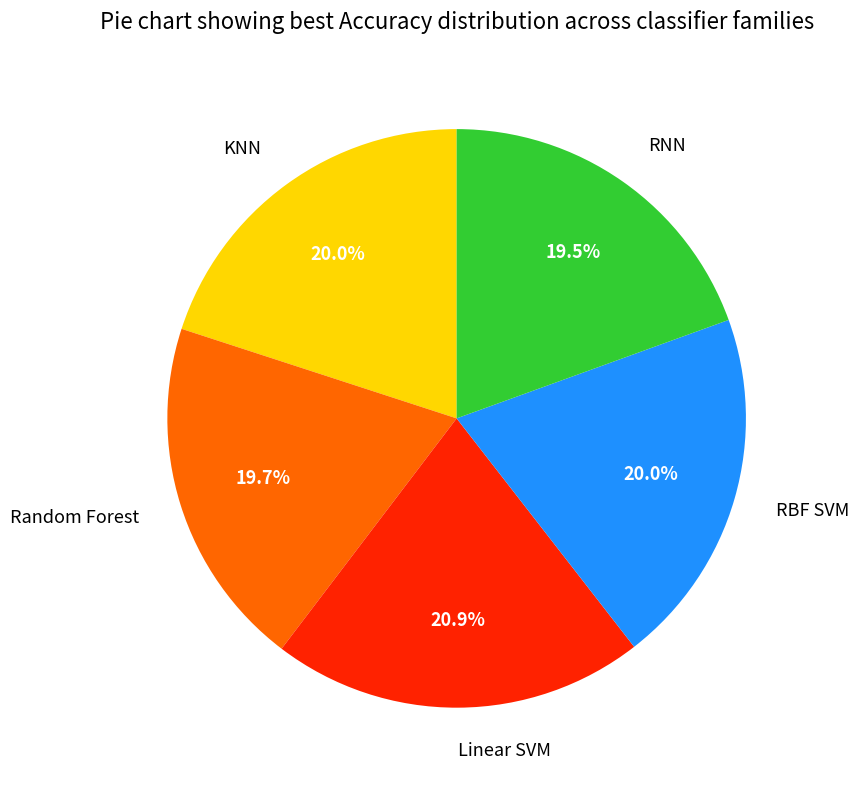

Does RNN account for over 50% of the chart?

No